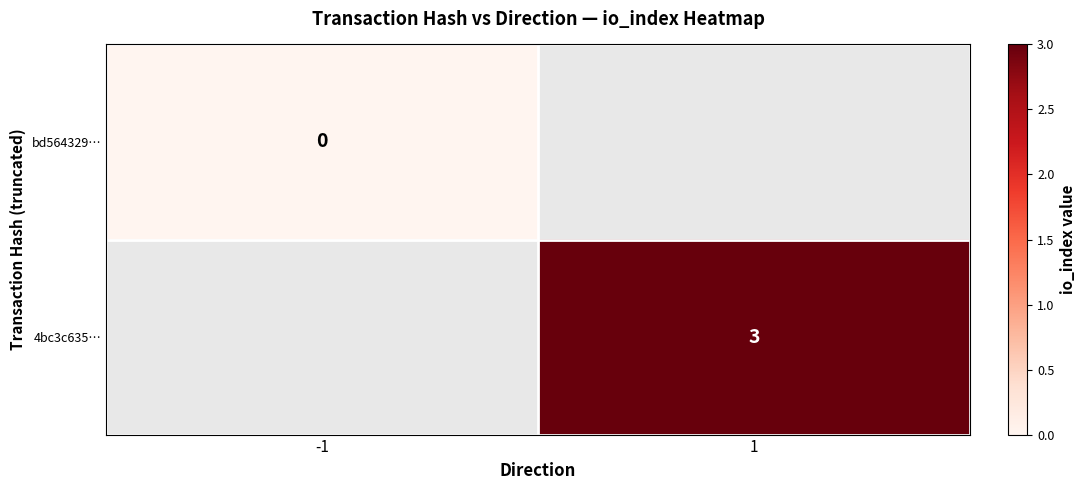

How many data points does each series have?

2